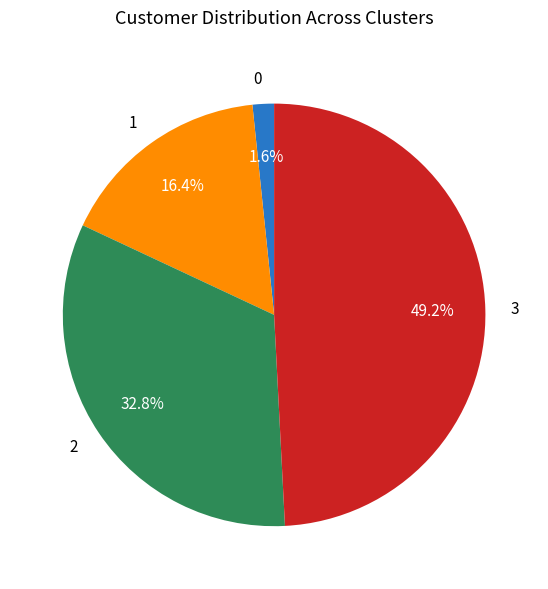

Is there any slice that represents more than half of the pie?

No